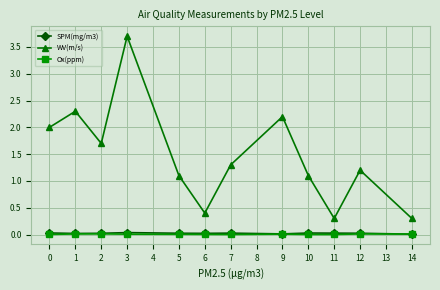

What is the difference between the second highest and minimum values in the WV(m/s) series?

2.0